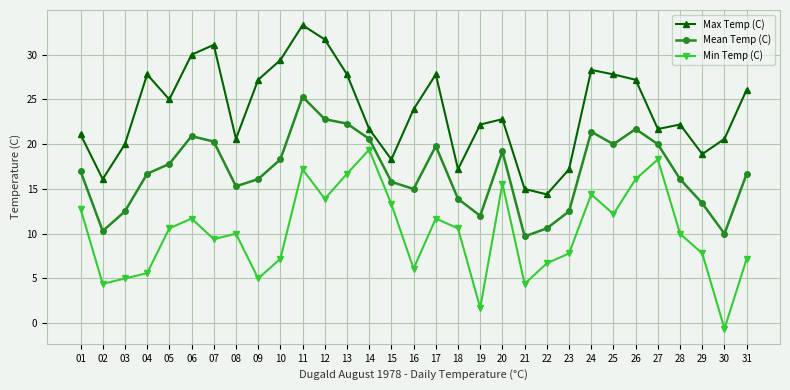

How many data points in Max Temp (C) are less than 22?

13